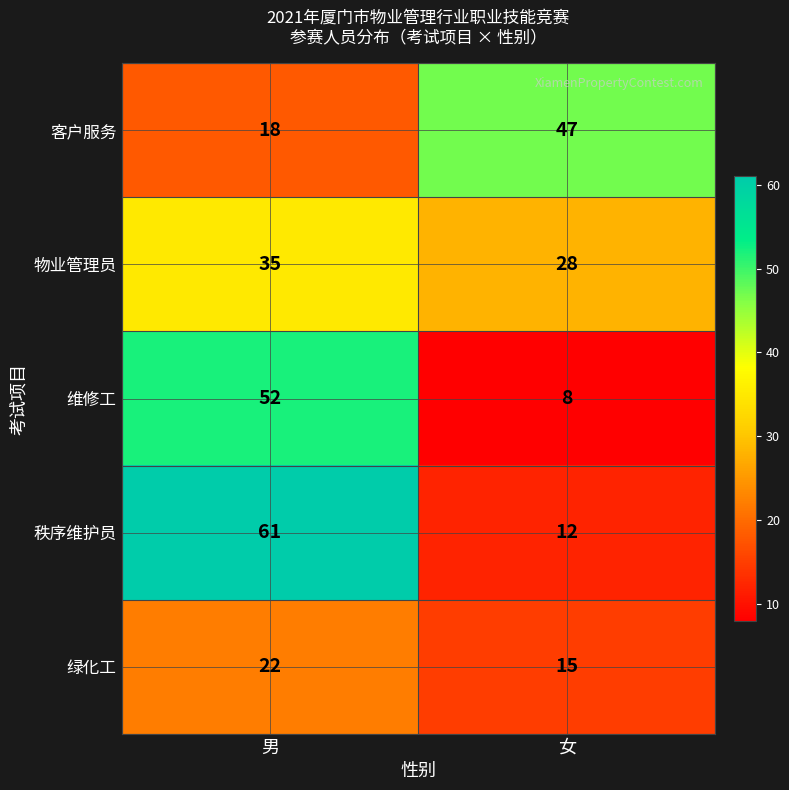

Reading right to left, extract all data points from this chart.

客户服务: 女=47	男=18
物业管理员: 女=28	男=35
维修工: 女=8	男=52
秩序维护员: 女=12	男=61
绿化工: 女=15	男=22